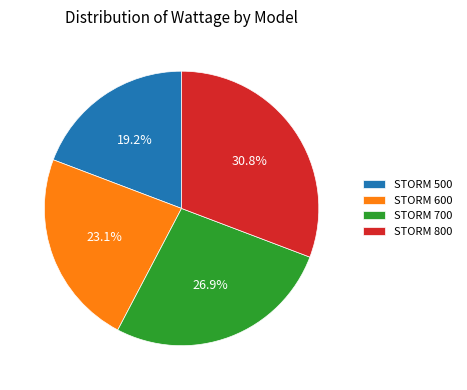

Which category has the biggest portion of the pie?

STORM 800